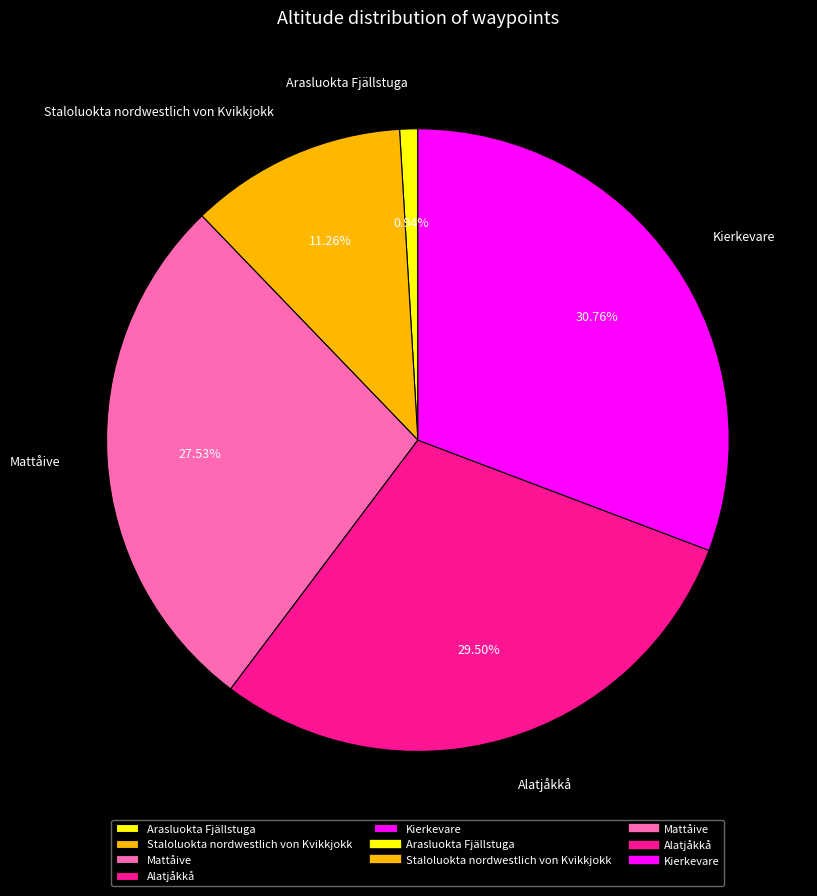

To the nearest percent, what is the combined percentage of Mattåive and Arasluokta Fjällstuga?

28%